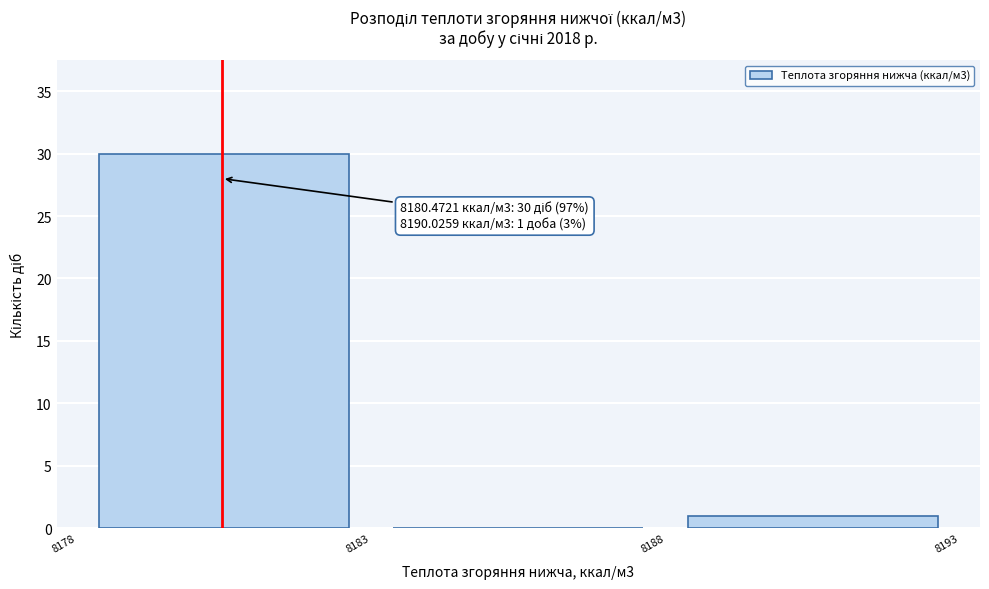

Over which range of the x-axis is the bar tallest?

8178 to 8183